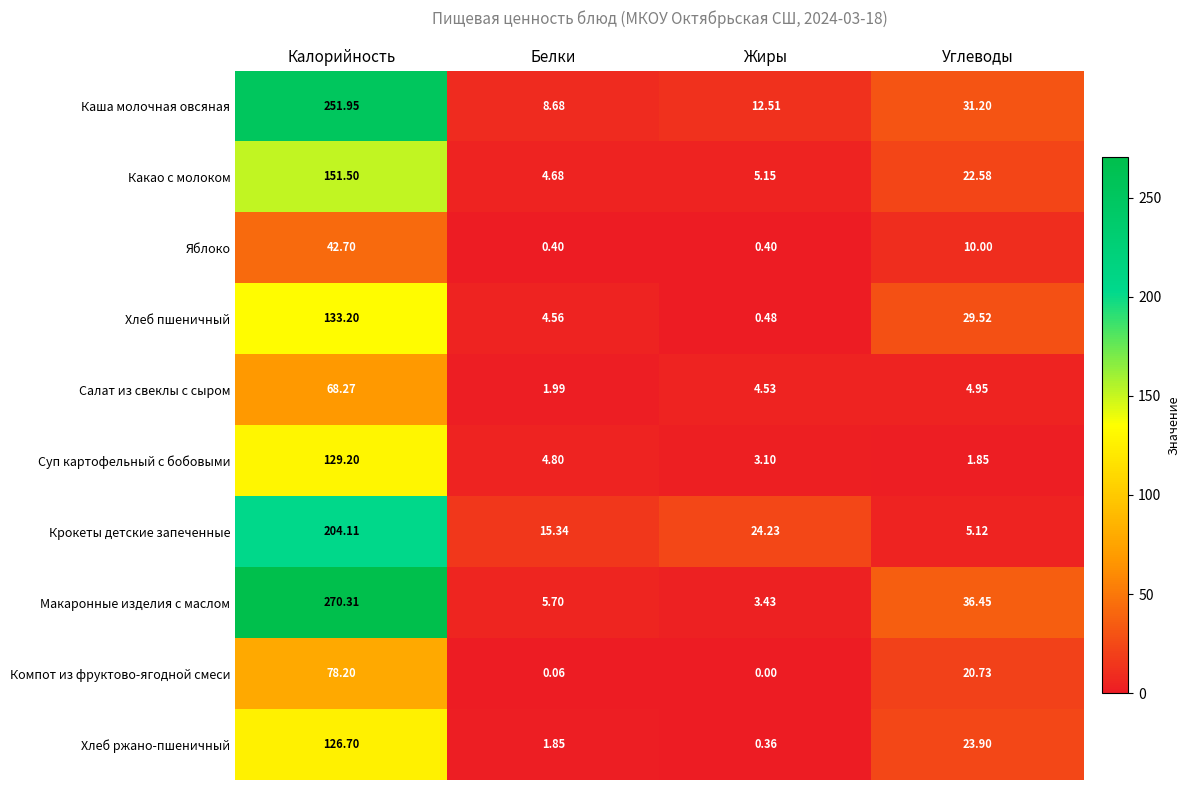

At which label is Хлеб пшеничный closest to 66?

Углеводы